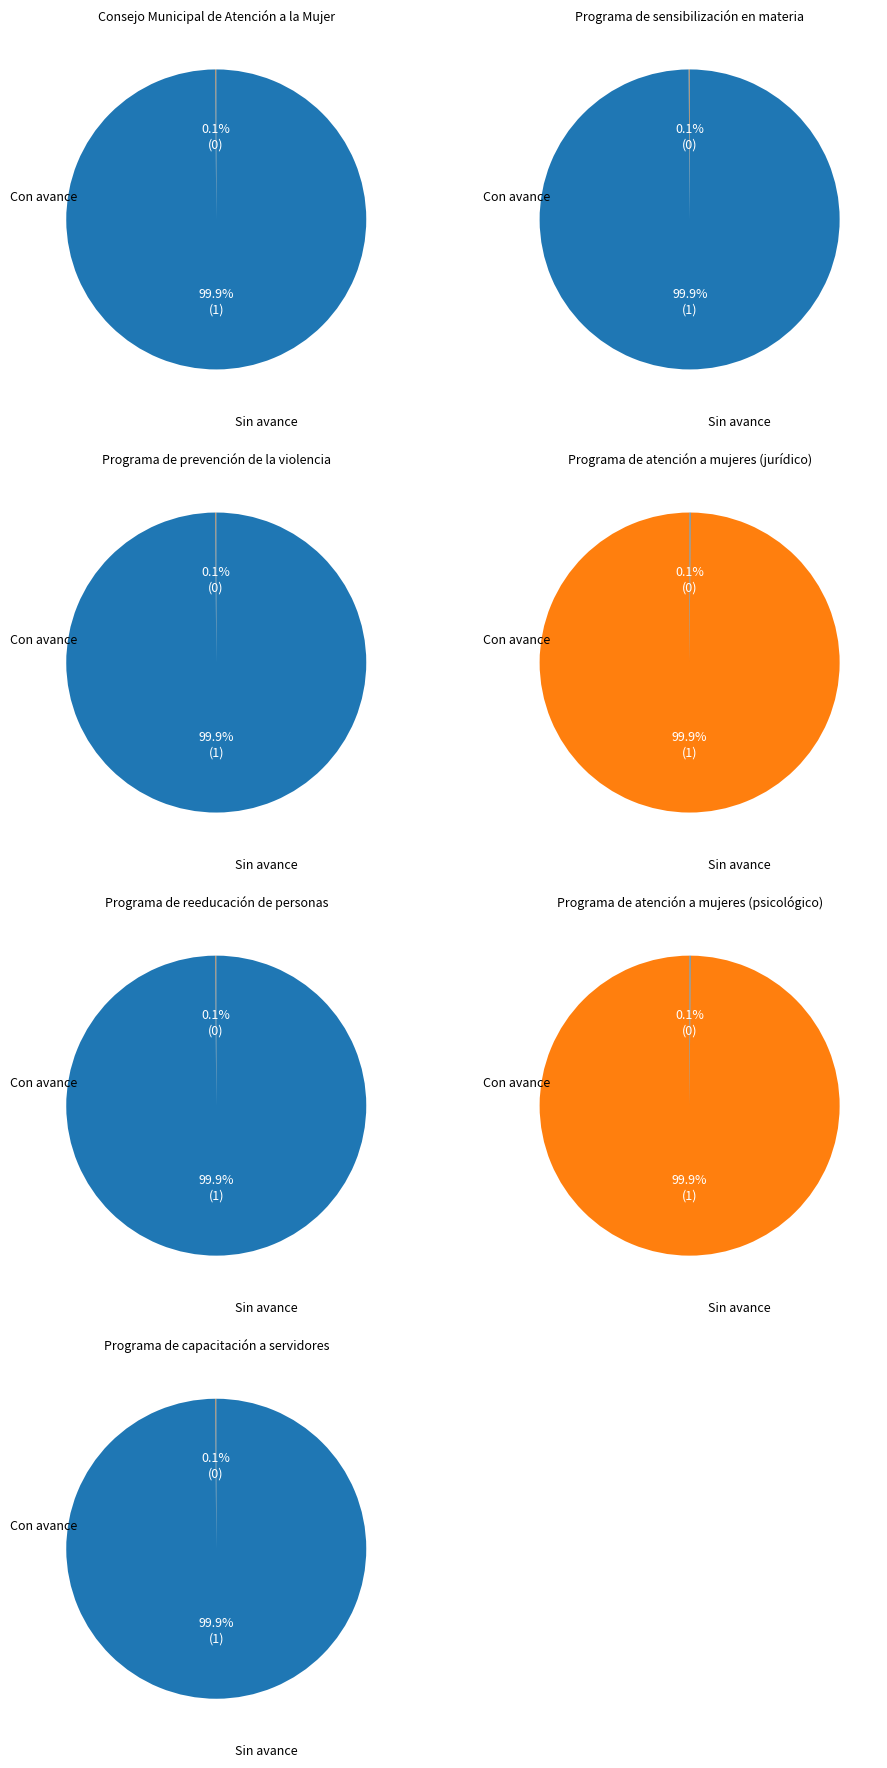

Is Programa de atención (psicológicas) the majority of the pie?

No